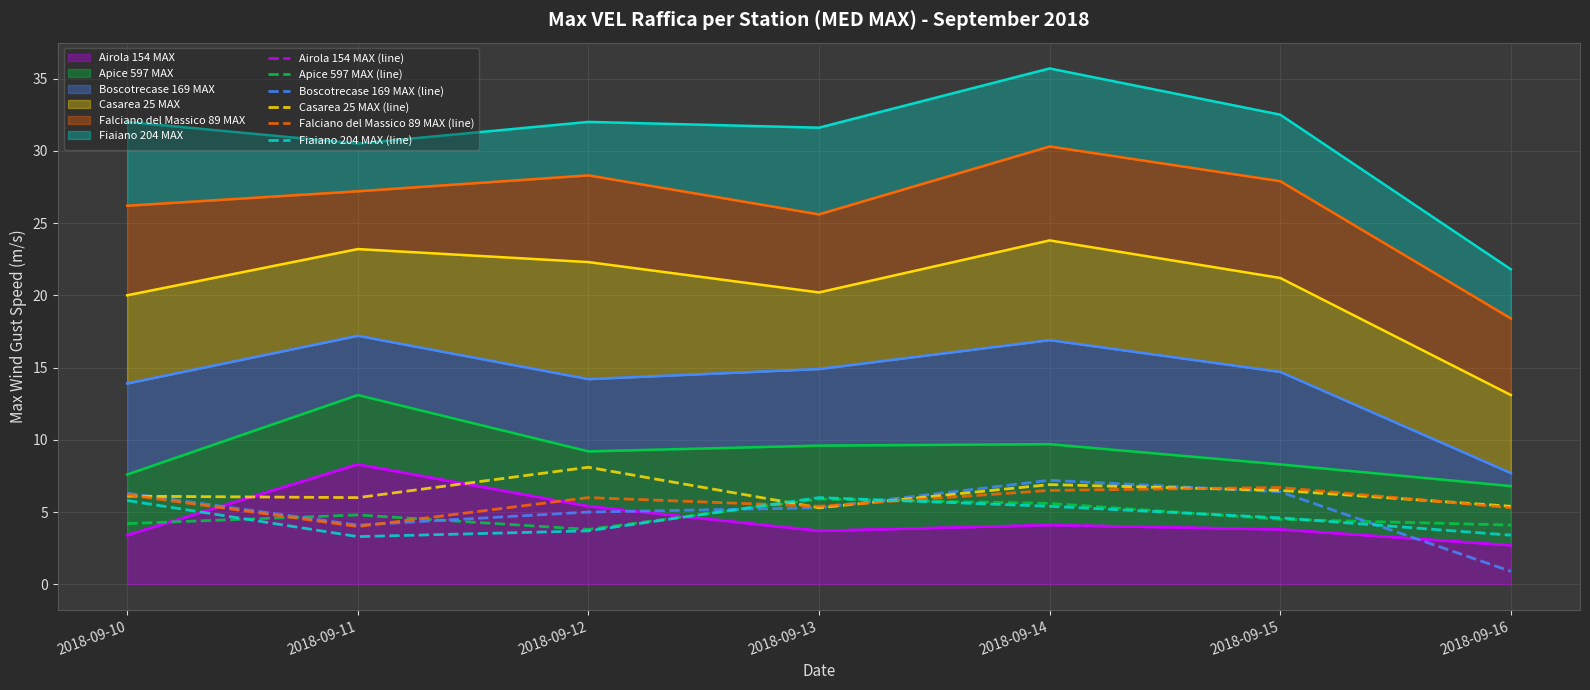

What is the value of the Boscotrecase 169 MAX (line) point at the 6th from the left?

6.4